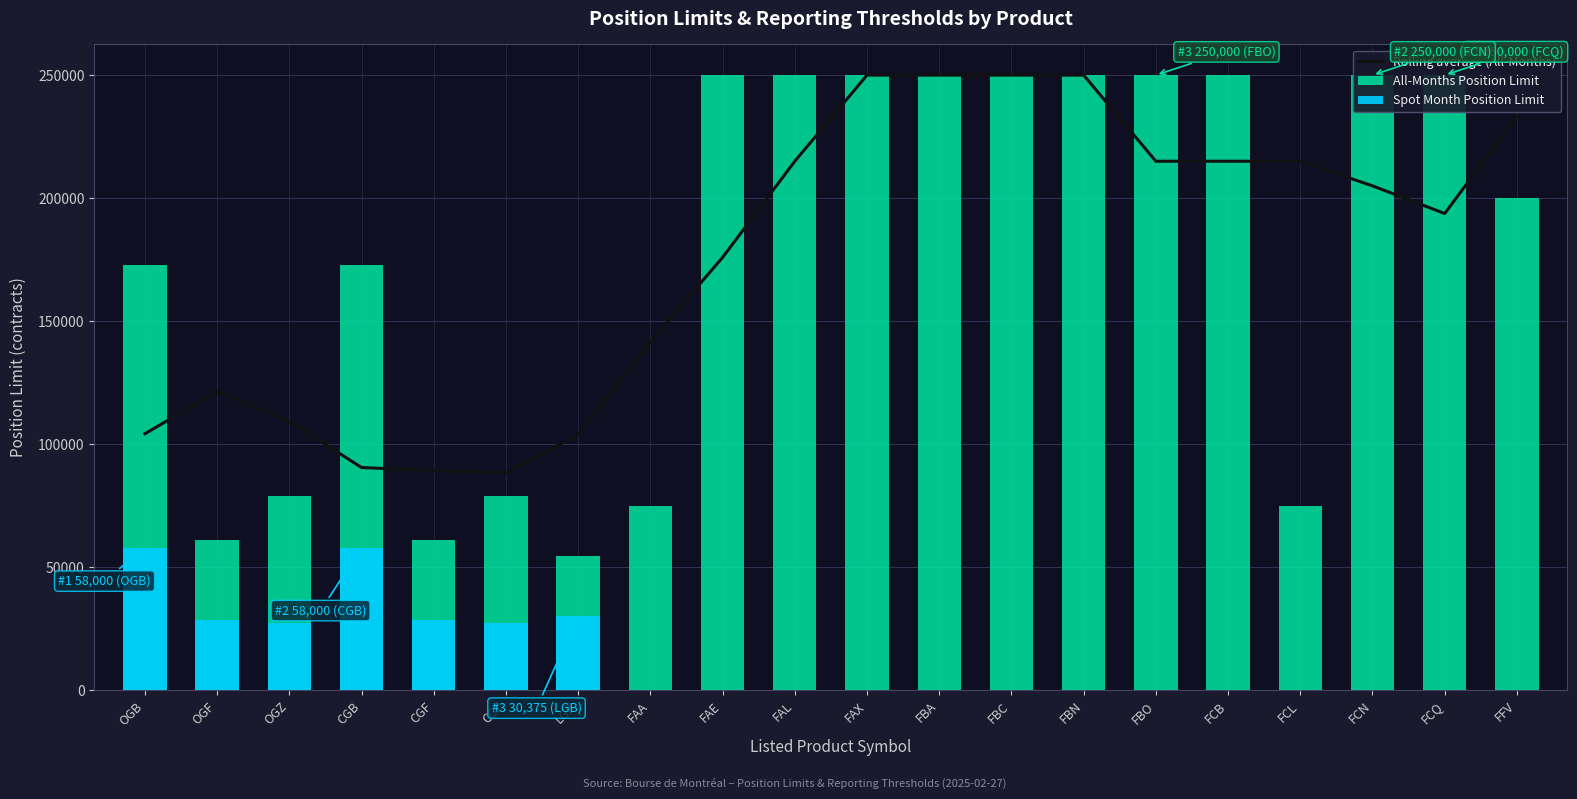

What is the label of the 1st bar from the left?

OGB